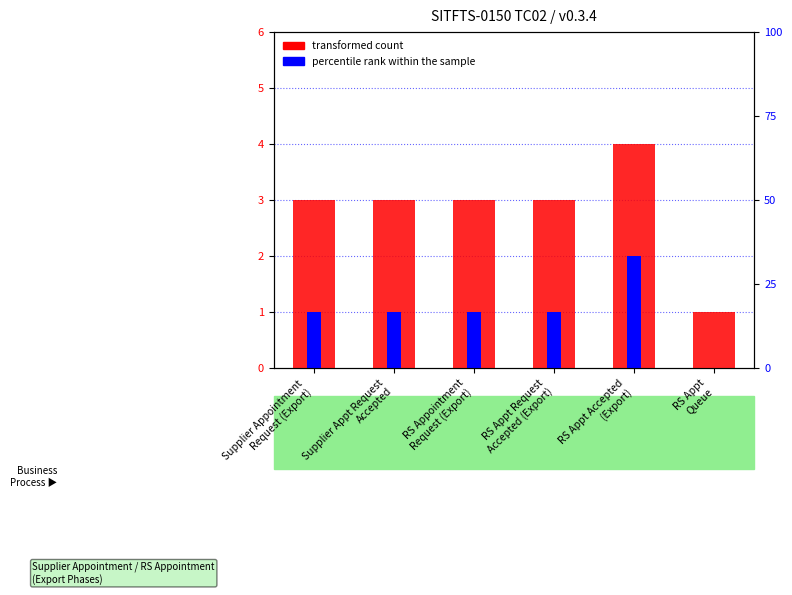

Count the number of categories in the chart.

6